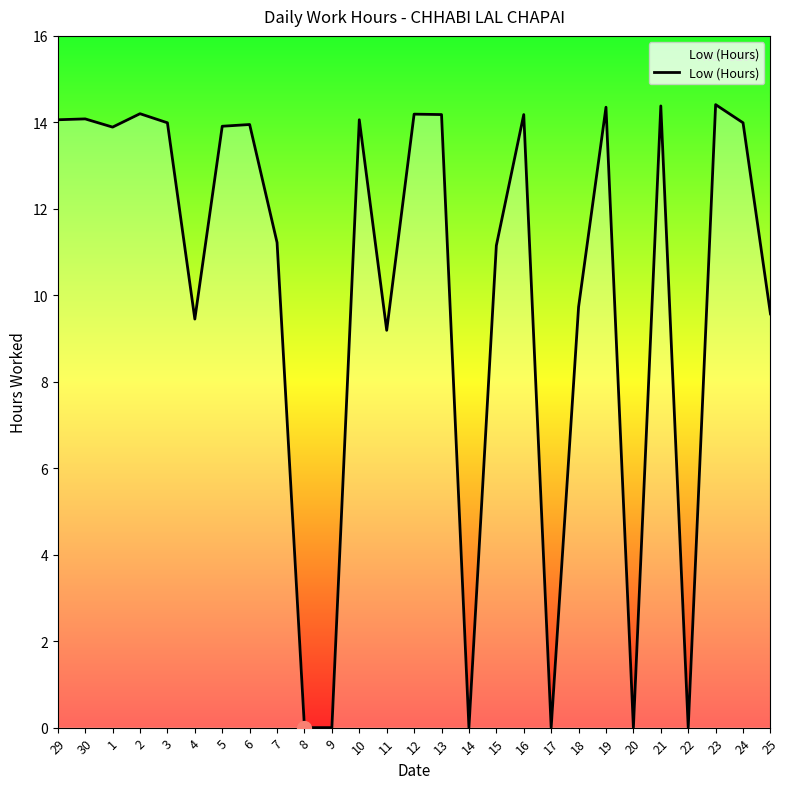

What is the change in value from 13 to 14?

-14.2